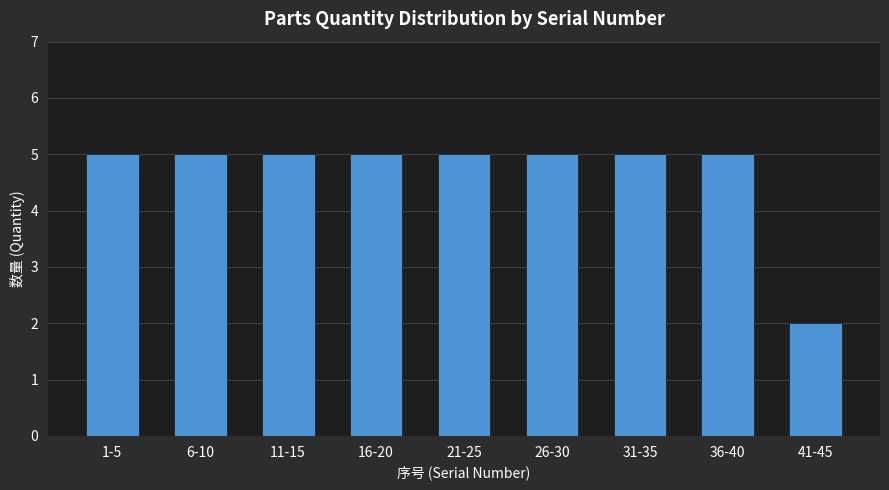

Reading left to right, extract all data points from this chart.

1-5=5	6-10=5	11-15=5	16-20=5	21-25=5	26-30=5	31-35=5	36-40=5	41-45=2